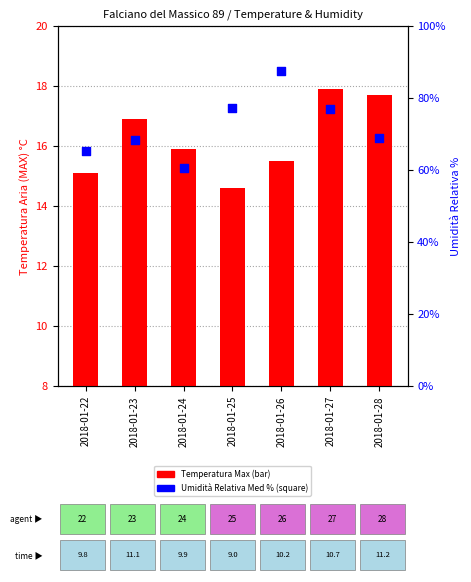

Is the value of Umidità Relativa (MED) % at 2018-01-28 greater than the value of Temperatura Max °C at 2018-01-25?

Yes